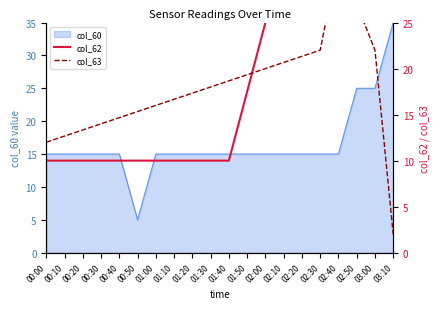

Where does the col_63 series first go above 18?

01:40